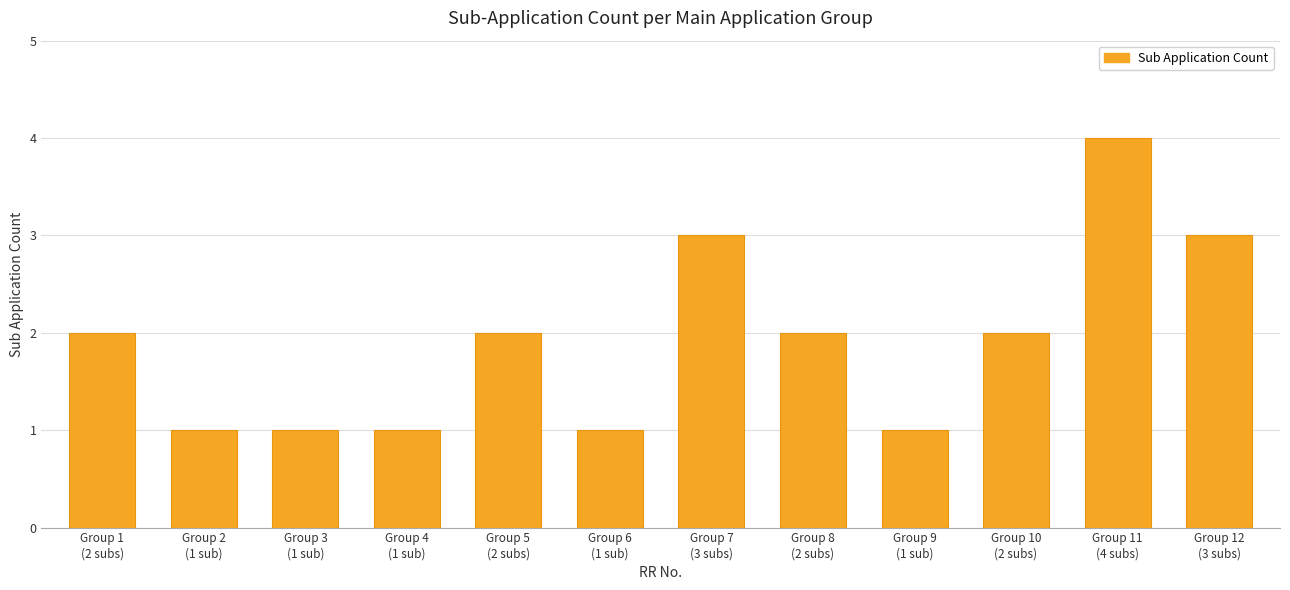

At which category does the chart reach its peak across all series?

Group 11
(4 subs)